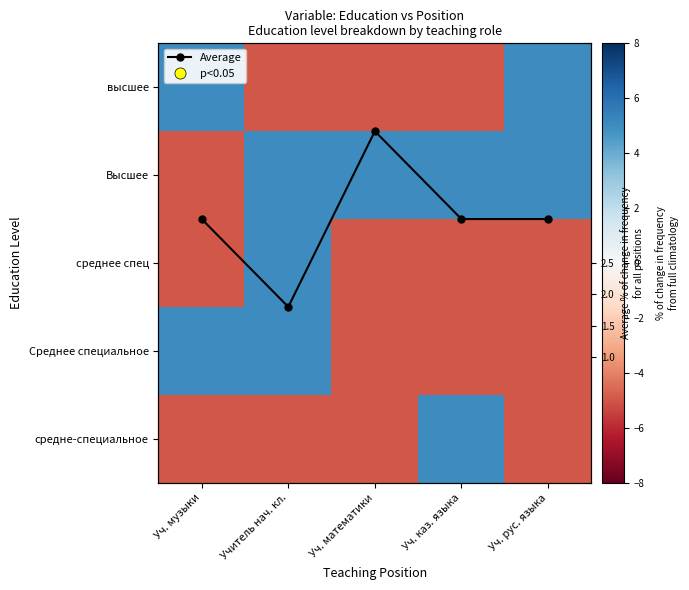

Rank the series by their maximum value, from highest to lowest.

высшее, Высшее, среднее спец, Среднее специальное, средне-специальное, Average